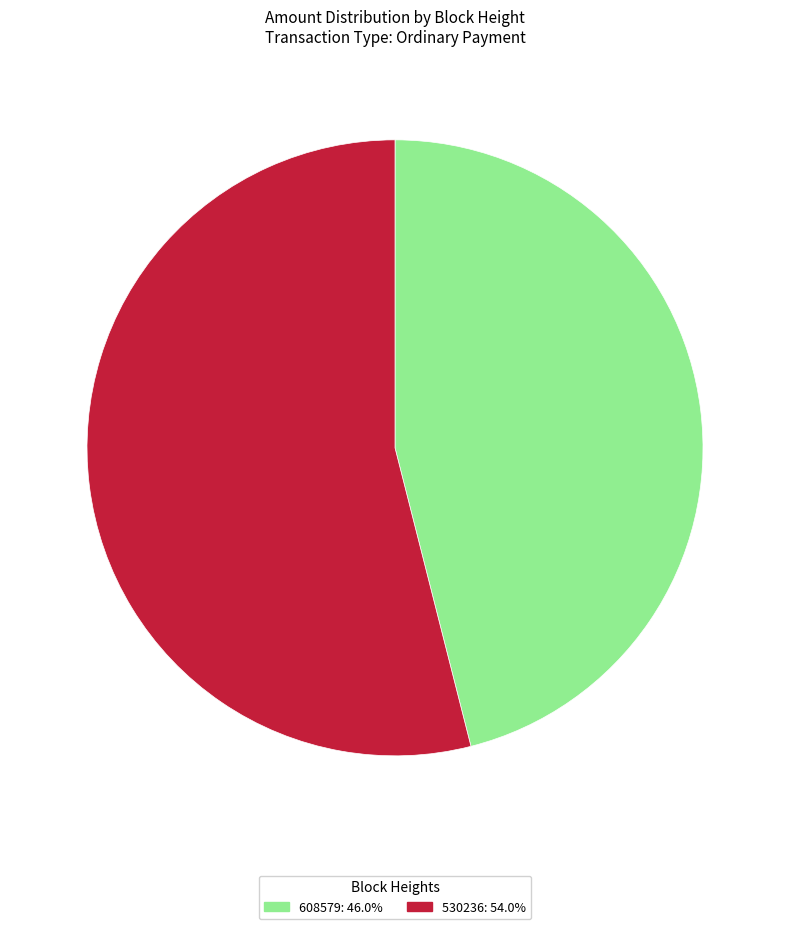

What is the smallest slice in the pie chart?

608579